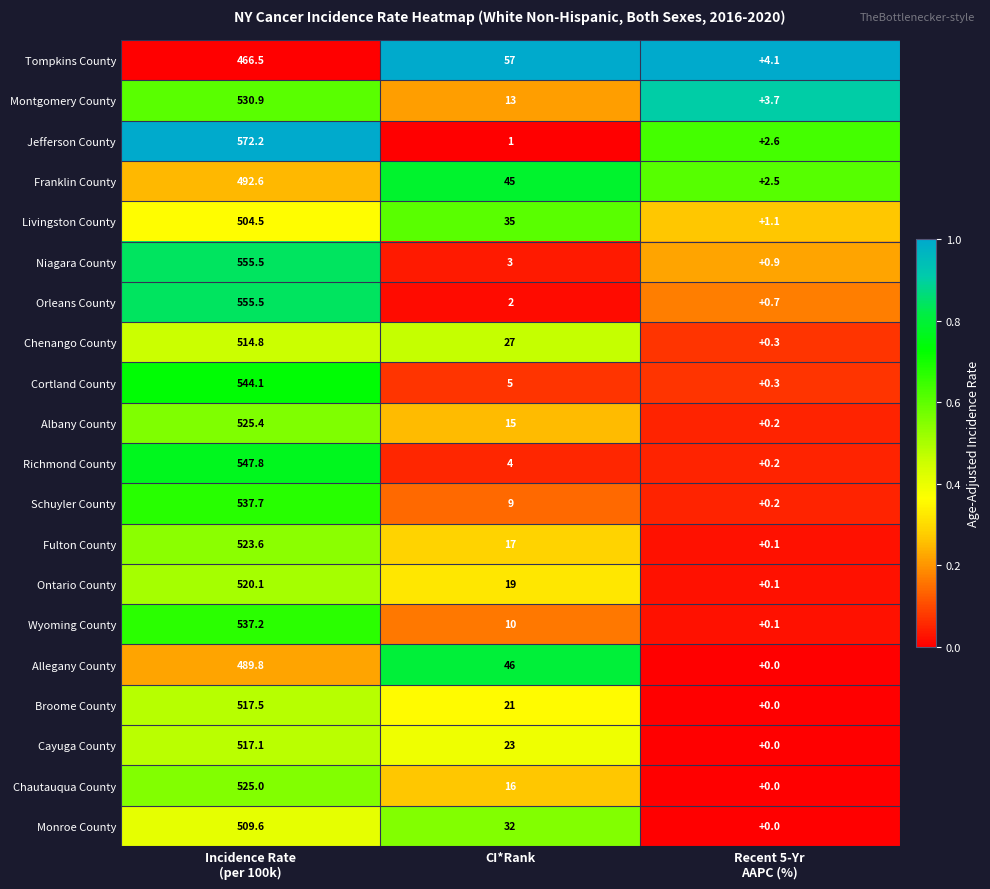

What is the difference between the maximum and minimum values in the Fulton County series?

523.5